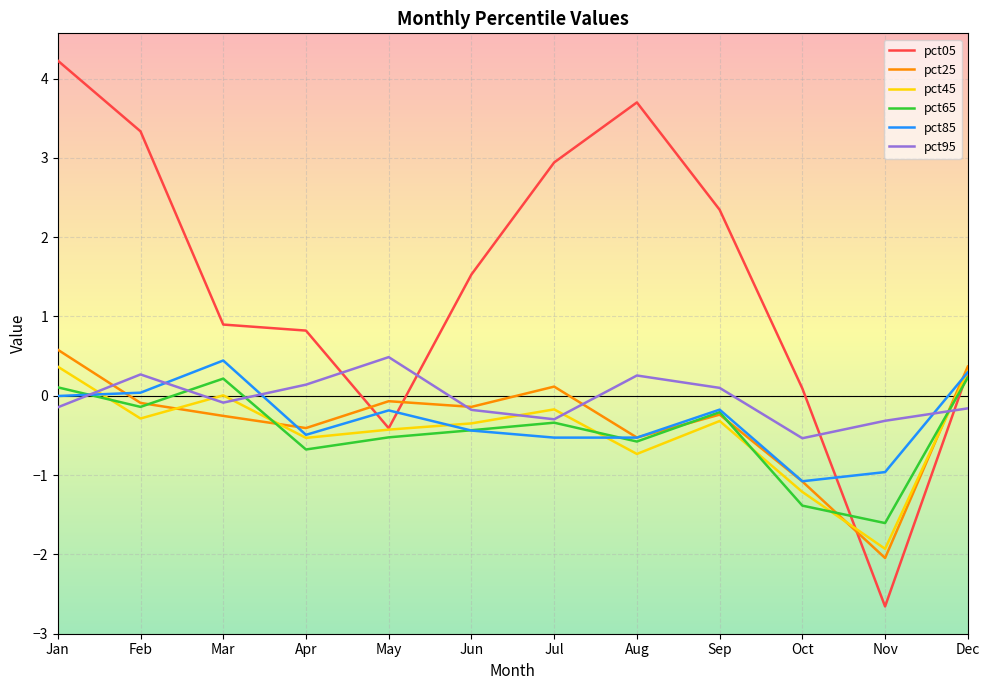

Where is pct45 nearest to the value 0?

Mar